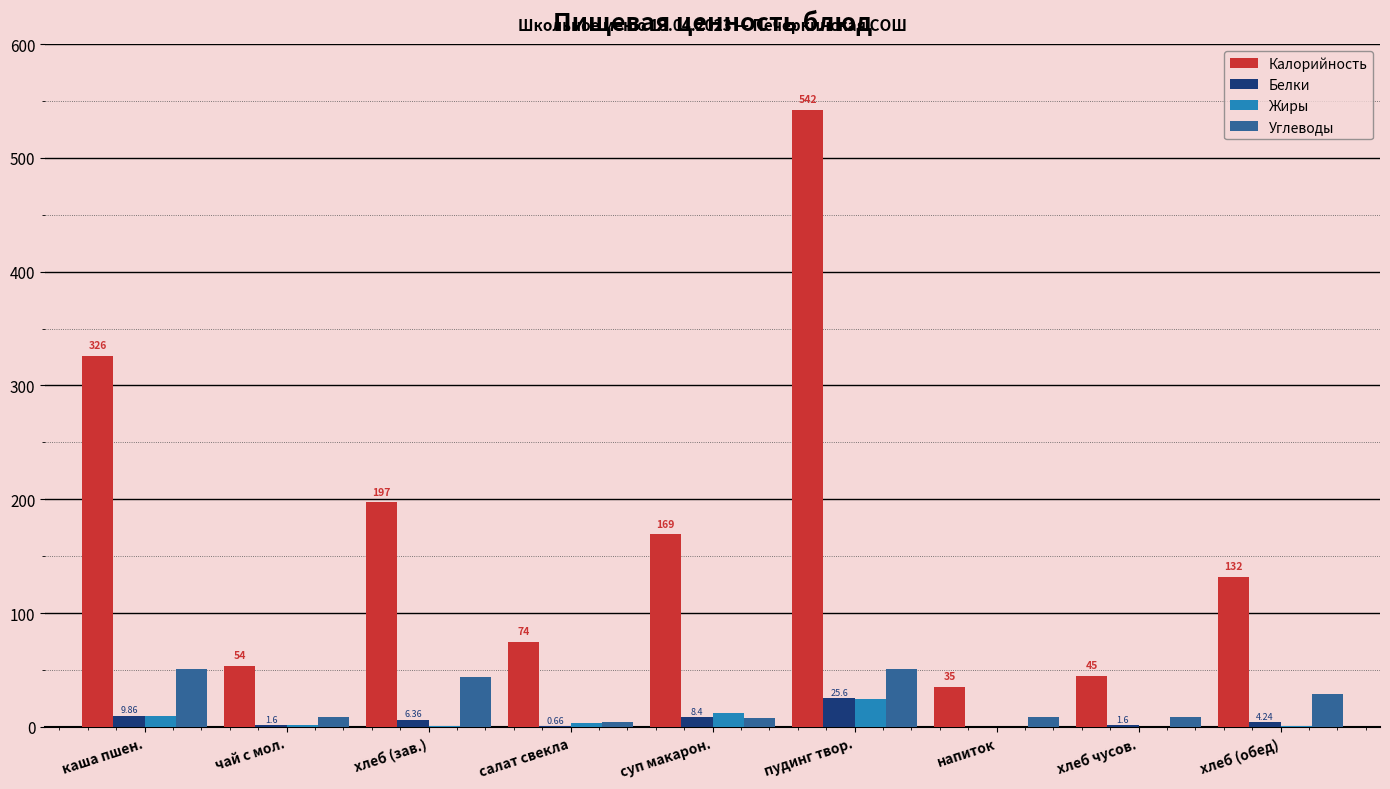

What value does the Углеводы series have at чай с мол.?

8.6